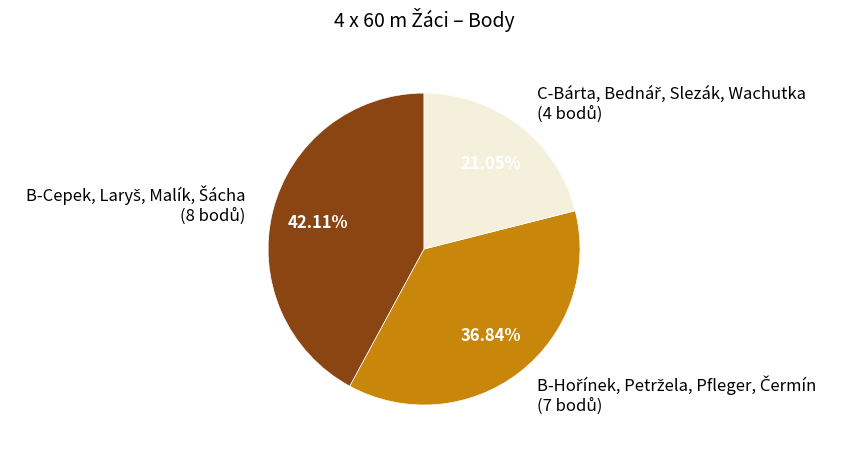

Is there a majority slice in this chart?

No